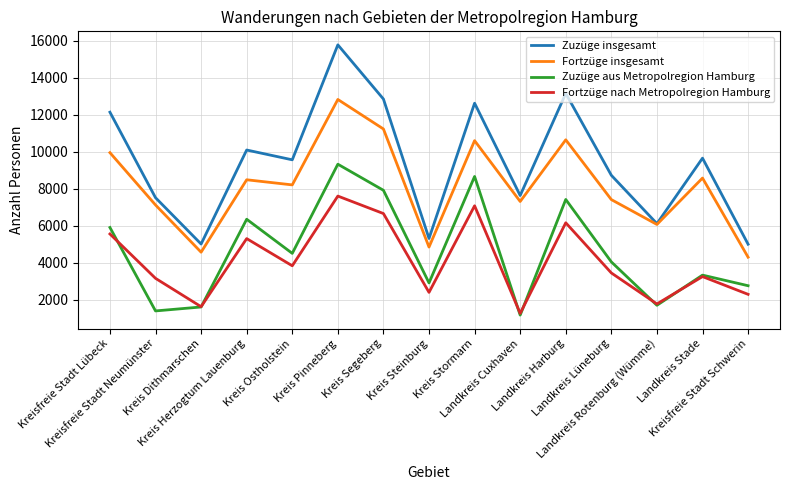

Rank the series by their maximum value, from lowest to highest.

Fortzüge nach Metropolregion Hamburg, Zuzüge aus Metropolregion Hamburg, Fortzüge insgesamt, Zuzüge insgesamt